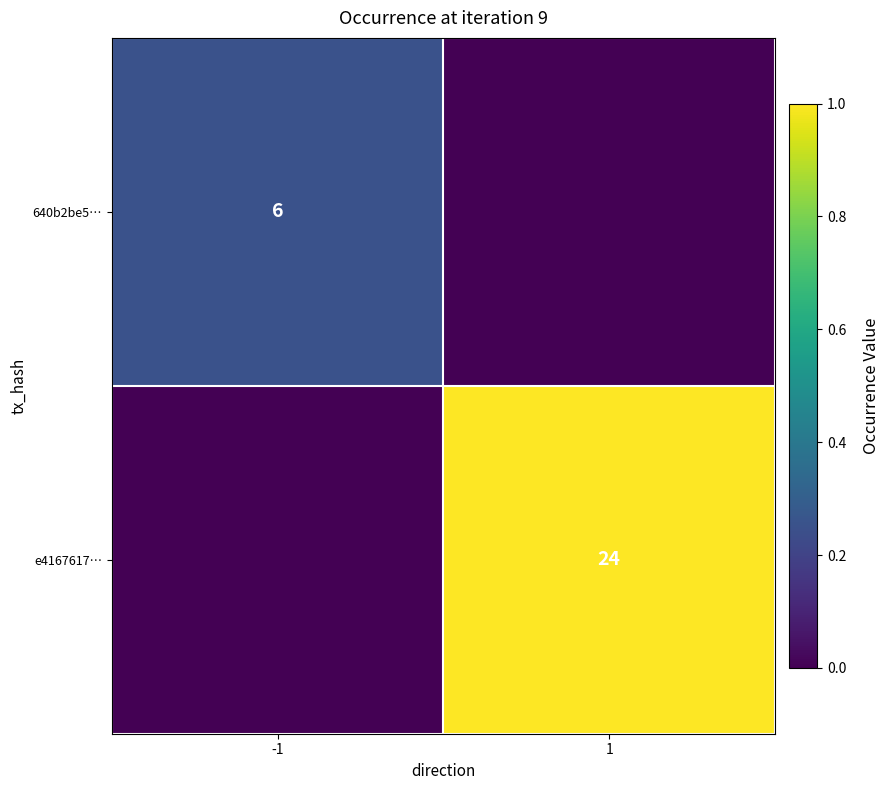

The value of e4167617… at 1 is 1.6. True or false?

False